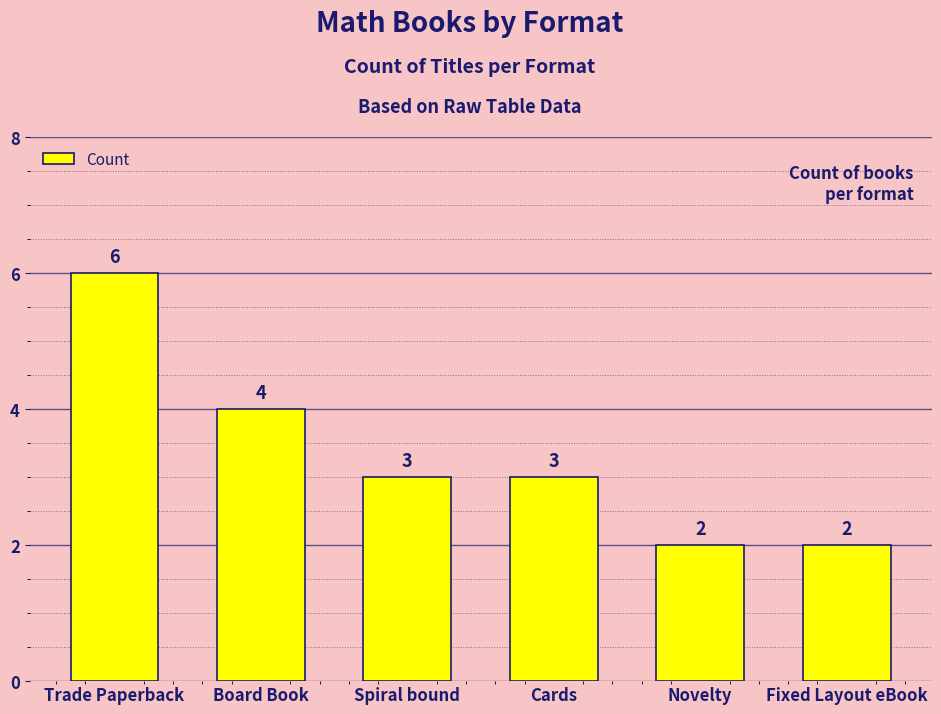

Reading left to right, list all the values displayed in this chart.

Trade Paperback=6	Board Book=4	Spiral bound=3	Cards=3	Novelty=2	Fixed Layout eBook=2